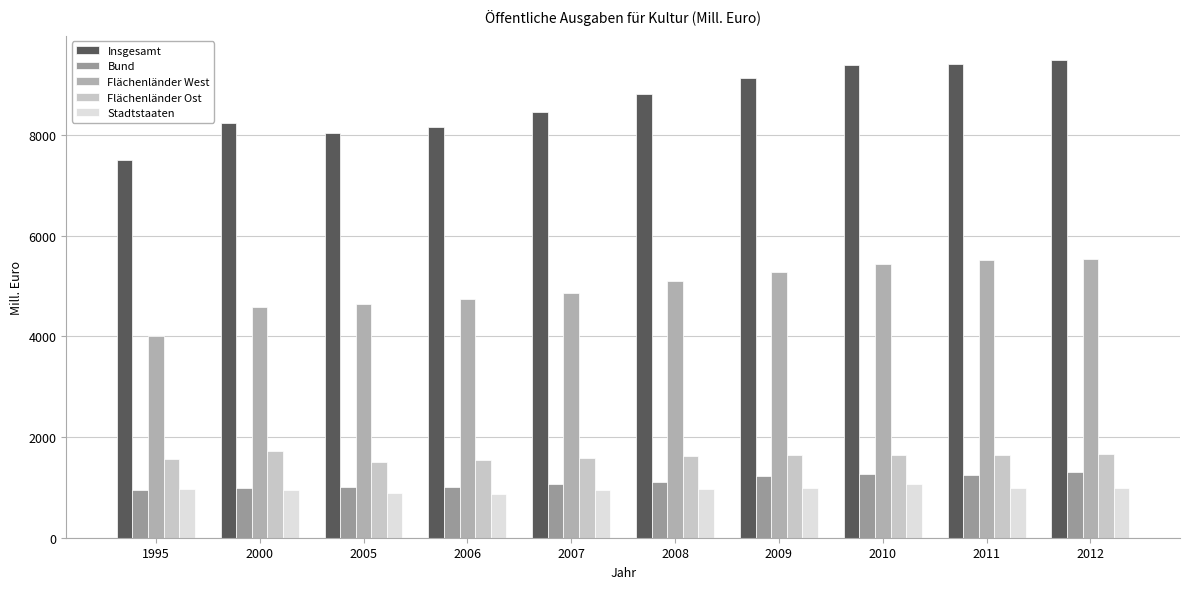

Are the bars horizontal?

No